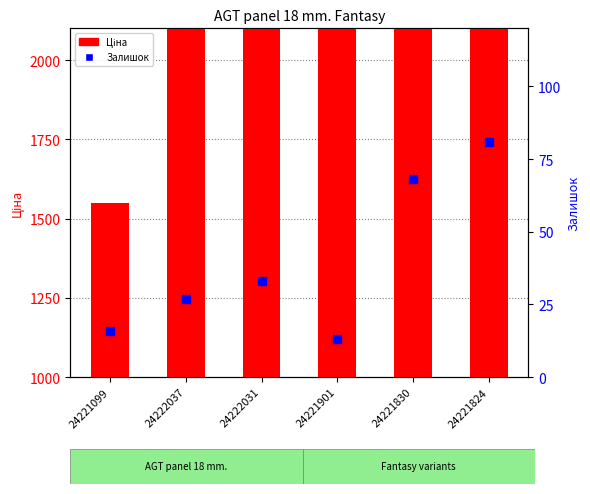

At how many categories does at least one series exceed 5204?

5